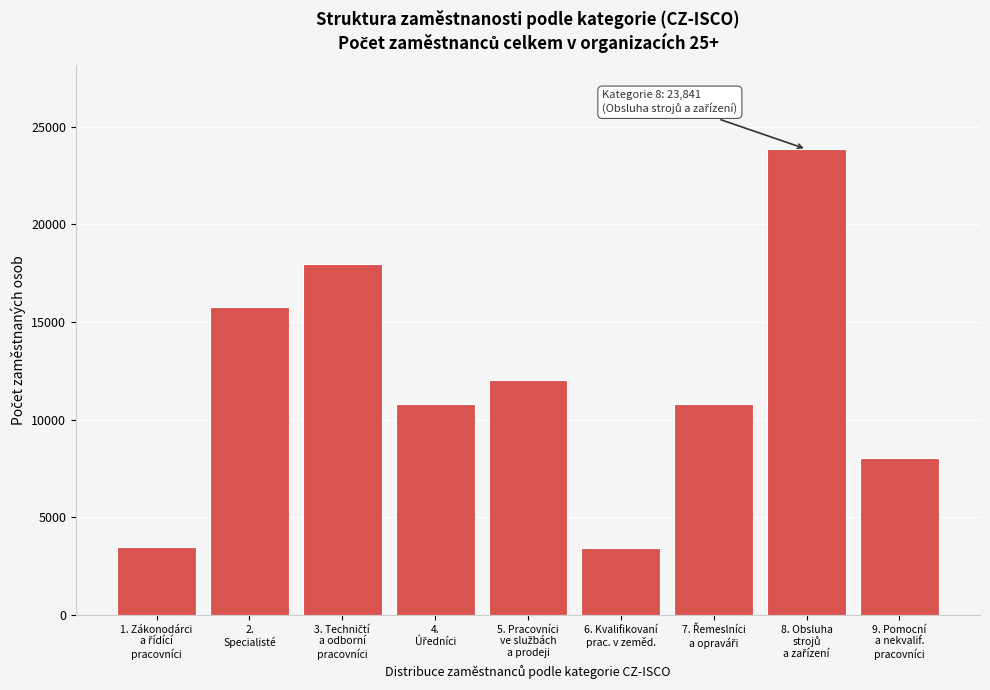

What is the greatest value displayed?

23841